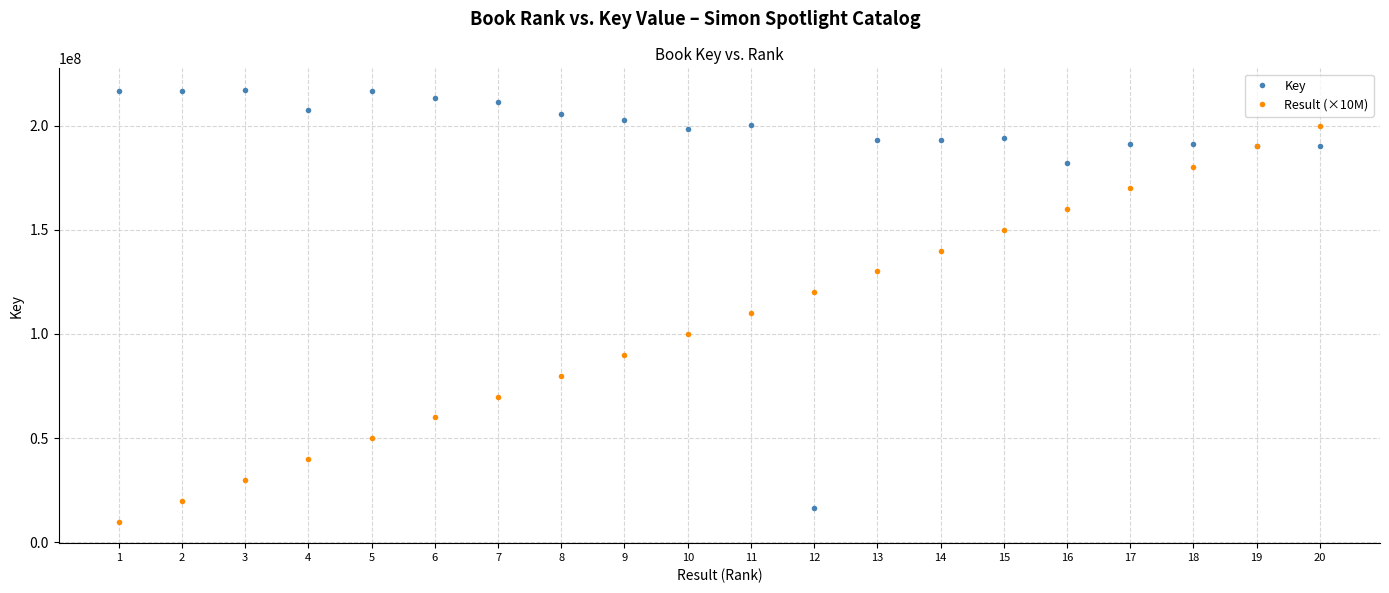

What is the sum of all Key values?

3846811006